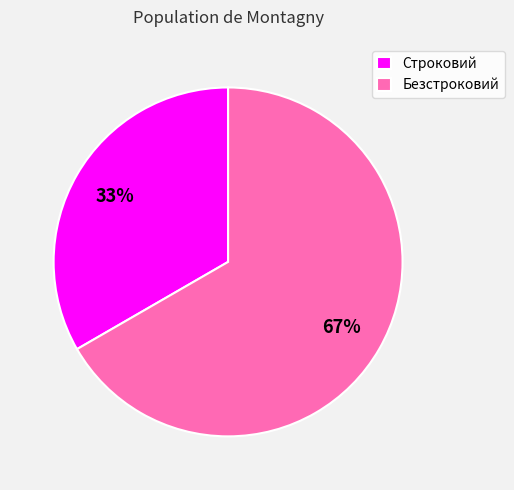

To the nearest percent, what is the combined percentage of Безстроковий and Строковий?

100%